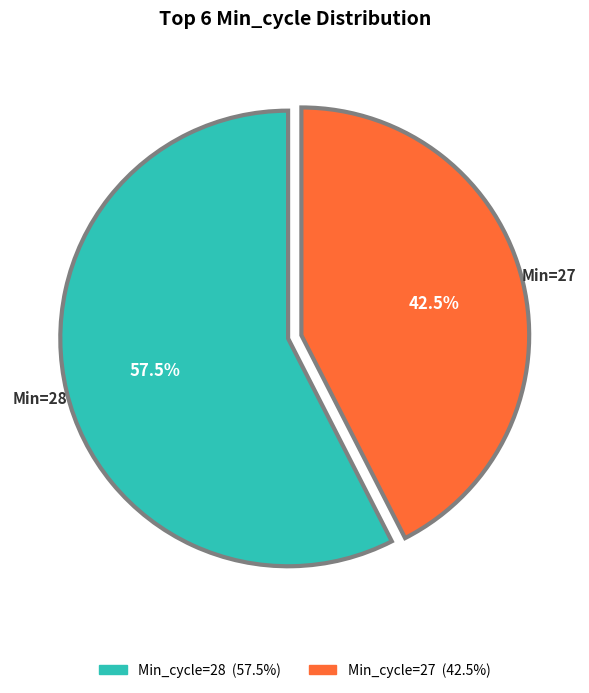

Is there a majority slice in this chart?

Yes